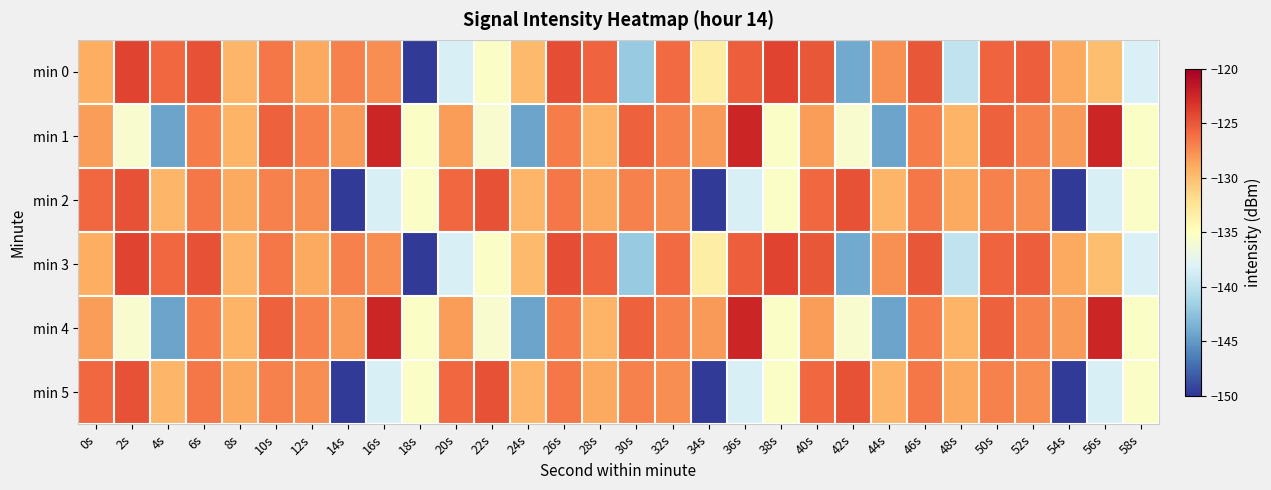

Reading right to left, list all the values displayed in this chart.

min 0: 58s=-138.3	56s=-130.1	54s=-128.9	52s=-125.3	50s=-125.6	48s=-139.8	46s=-124.9	44s=-127.6	42s=-144.1	40s=-125.0	38s=-124.0	36s=-125.4	34s=-133.3	32s=-126.0	30s=-141.9	28s=-125.6	26s=-124.5	24s=-129.8	22s=-135.4	20s=-138.4	18s=-149.7	16s=-127.6	14s=-127.0	12s=-128.9	10s=-126.5	8s=-129.5	6s=-124.7	4s=-125.8	2s=-124.1	0s=-129.1
min 1: 58s=-135.4	56s=-122.4	54s=-128.2	52s=-127.0	50s=-125.4	48s=-129.5	46s=-126.8	44s=-144.4	42s=-135.7	40s=-128.3	38s=-135.4	36s=-122.4	34s=-128.2	32s=-127.0	30s=-125.4	28s=-129.5	26s=-126.8	24s=-144.4	22s=-135.7	20s=-128.3	18s=-135.4	16s=-122.4	14s=-128.2	12s=-127.0	10s=-125.4	8s=-129.5	6s=-126.8	4s=-144.4	2s=-135.7	0s=-128.3
min 2: 58s=-135.4	56s=-138.4	54s=-149.7	52s=-127.6	50s=-127.0	48s=-128.9	46s=-126.5	44s=-129.5	42s=-124.7	40s=-125.8	38s=-135.4	36s=-138.4	34s=-149.7	32s=-127.6	30s=-127.0	28s=-128.9	26s=-126.5	24s=-129.5	22s=-124.7	20s=-125.8	18s=-135.4	16s=-138.4	14s=-149.7	12s=-127.6	10s=-127.0	8s=-128.9	6s=-126.5	4s=-129.5	2s=-124.7	0s=-125.8
min 3: 58s=-138.3	56s=-130.1	54s=-128.9	52s=-125.3	50s=-125.6	48s=-139.8	46s=-124.9	44s=-127.6	42s=-144.1	40s=-125.0	38s=-124.0	36s=-125.4	34s=-133.3	32s=-126.0	30s=-141.9	28s=-125.6	26s=-124.5	24s=-129.8	22s=-135.4	20s=-138.4	18s=-149.7	16s=-127.6	14s=-127.0	12s=-128.9	10s=-126.5	8s=-129.5	6s=-124.7	4s=-125.8	2s=-124.1	0s=-129.1
min 4: 58s=-135.4	56s=-122.4	54s=-128.2	52s=-127.0	50s=-125.4	48s=-129.5	46s=-126.8	44s=-144.4	42s=-135.7	40s=-128.3	38s=-135.4	36s=-122.4	34s=-128.2	32s=-127.0	30s=-125.4	28s=-129.5	26s=-126.8	24s=-144.4	22s=-135.7	20s=-128.3	18s=-135.4	16s=-122.4	14s=-128.2	12s=-127.0	10s=-125.4	8s=-129.5	6s=-126.8	4s=-144.4	2s=-135.7	0s=-128.3
min 5: 58s=-135.4	56s=-138.4	54s=-149.7	52s=-127.6	50s=-127.0	48s=-128.9	46s=-126.5	44s=-129.5	42s=-124.7	40s=-125.8	38s=-135.4	36s=-138.4	34s=-149.7	32s=-127.6	30s=-127.0	28s=-128.9	26s=-126.5	24s=-129.5	22s=-124.7	20s=-125.8	18s=-135.4	16s=-138.4	14s=-149.7	12s=-127.6	10s=-127.0	8s=-128.9	6s=-126.5	4s=-129.5	2s=-124.7	0s=-125.8